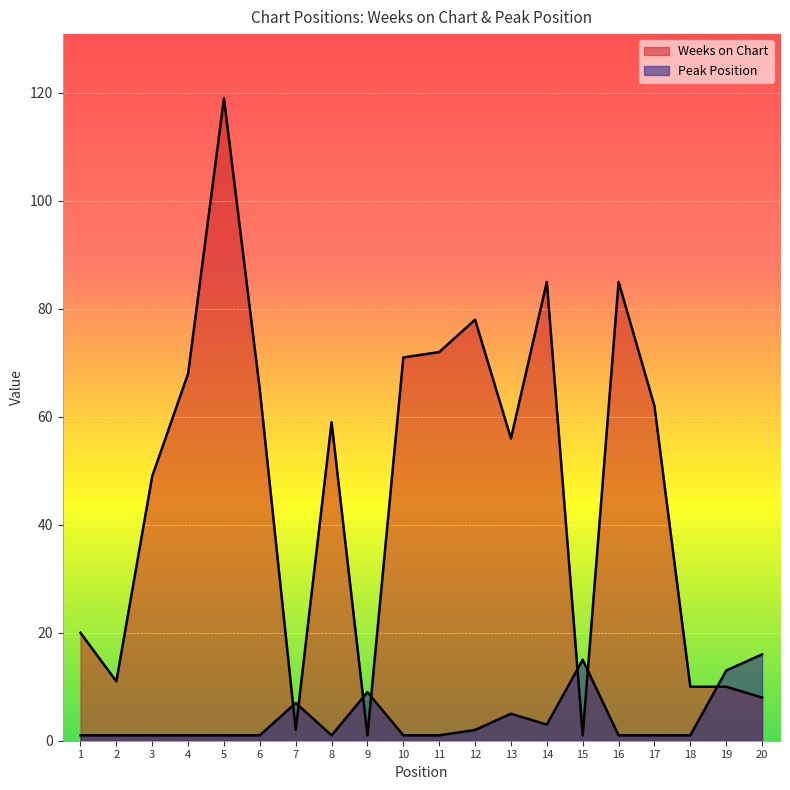

Where is Peak Position nearest to the value 8?

7